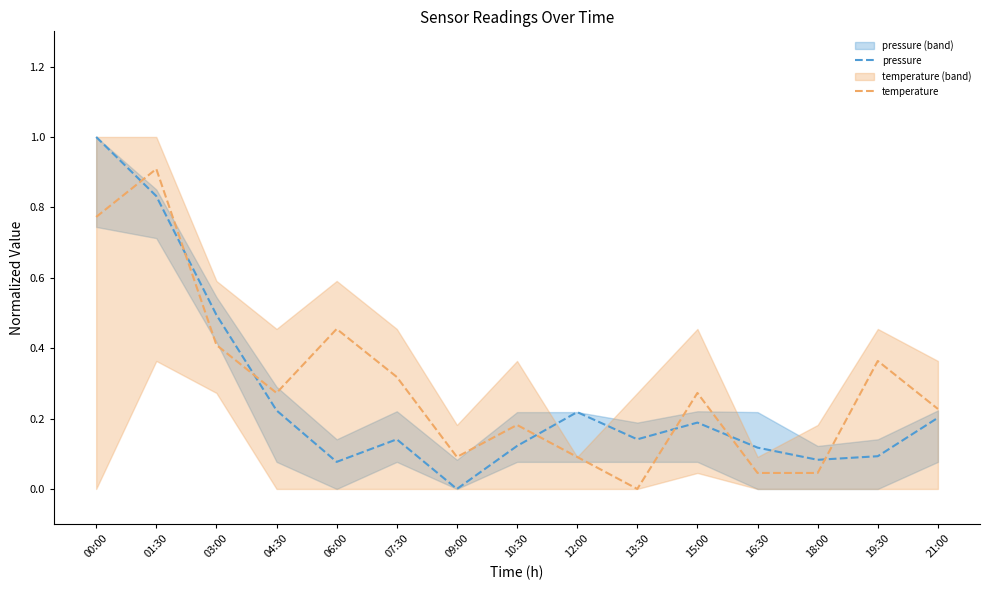

Between 09:00 and 18:00, which series saw the biggest shift?

pressure